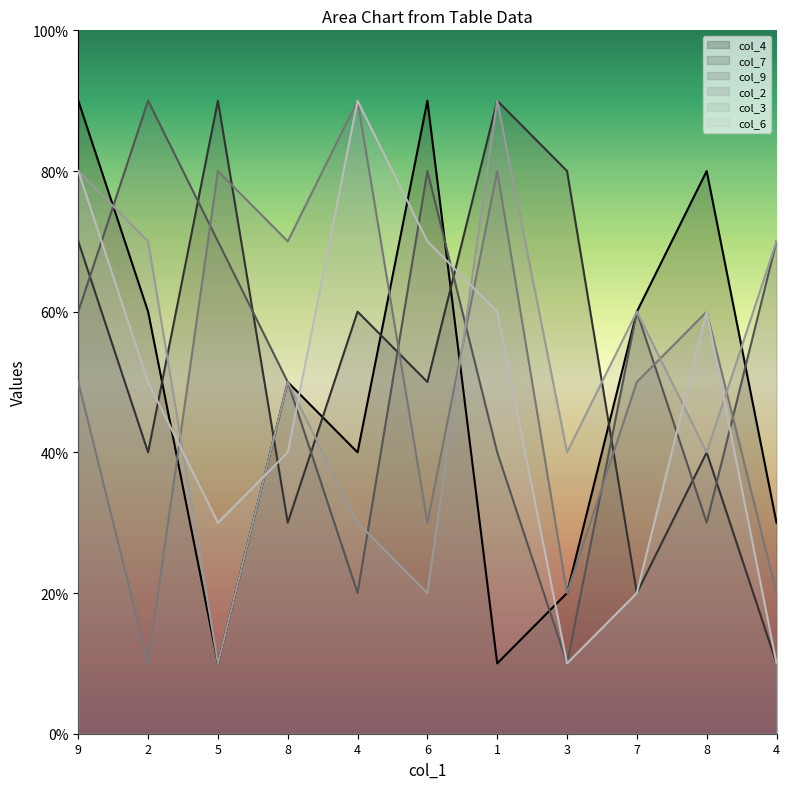

Which has a higher value, 6 or 3?

6